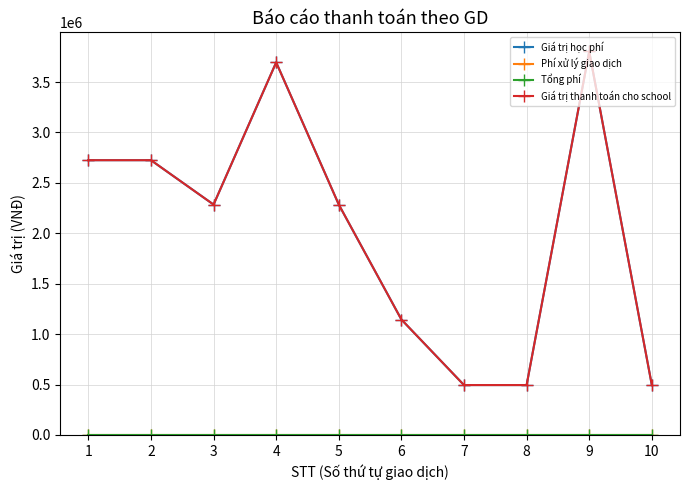

Reading left to right, transcribe all the data shown in this chart.

Giá trị học phí: 2725000	2725000	2285000	3695000	2285000	1145000	495000	495000	3803000	495000
Phí xử lý giao dịch: 3300	3300	3300	3300	3300	3300	3300	3300	3300	3300
Tổng phí: 3300	3300	3300	3300	3300	3300	3300	3300	3300	3300
Giá trị thanh toán cho school: 2725000	2725000	2285000	3695000	2285000	1145000	495000	495000	3803000	495000